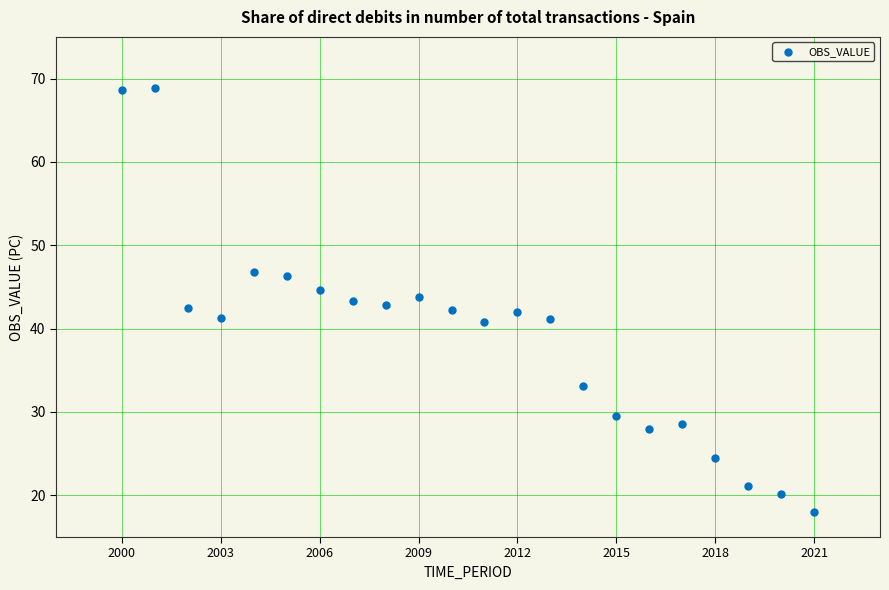

What is the range of X values (max minus min)?

21.0